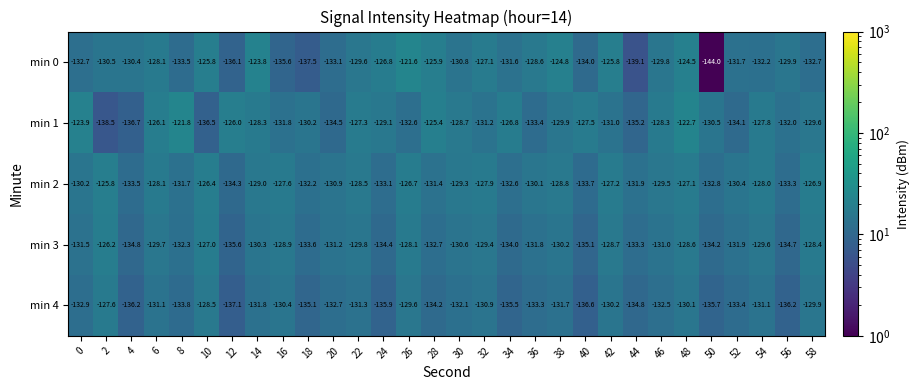

What is the total value across all series at 14?

-643.2